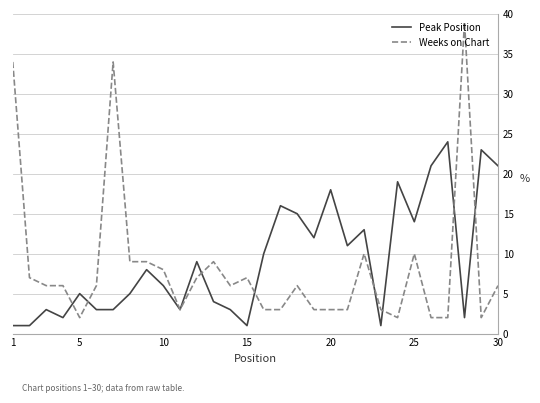

What is the maximum value for Peak Position?

24